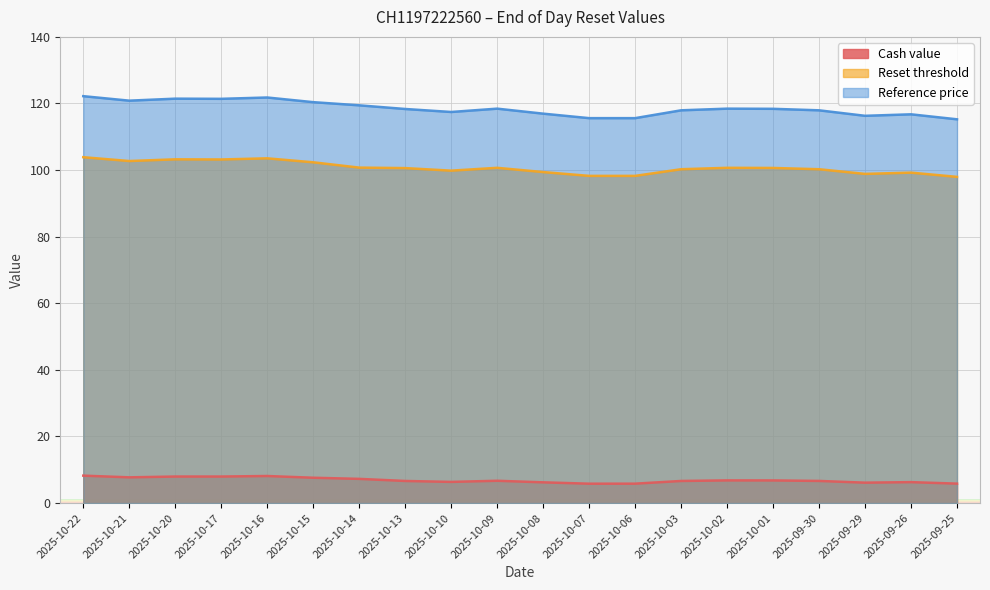

What are all the series names shown in the legend?

Cash value, Reset threshold, Reference price